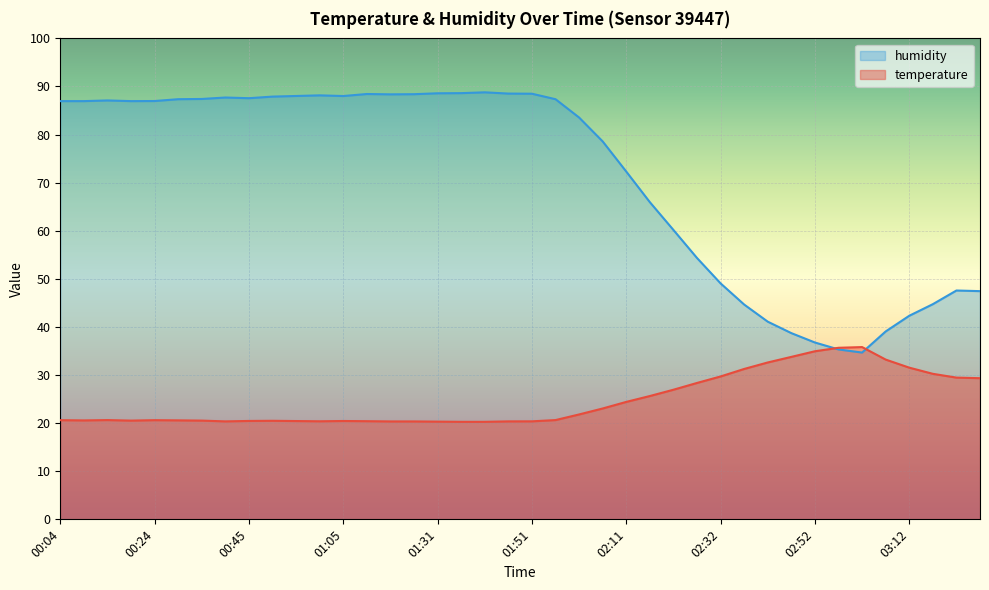

Which series has the largest range (max minus min)?

humidity